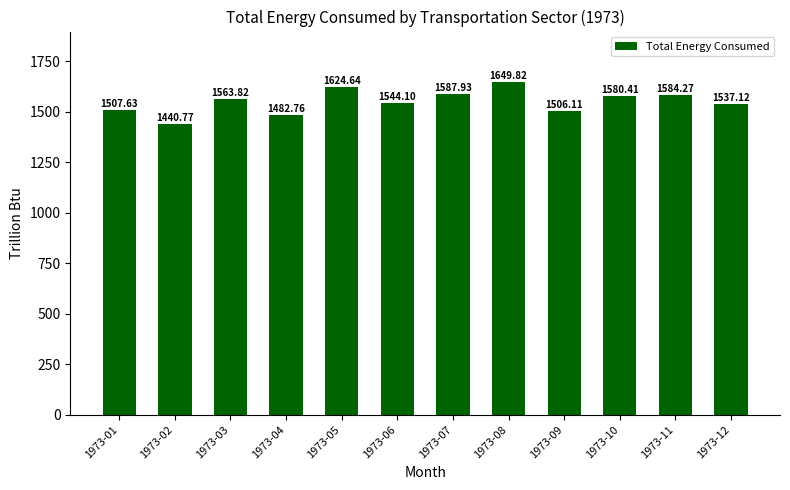

Count the number of data series in this chart.

1